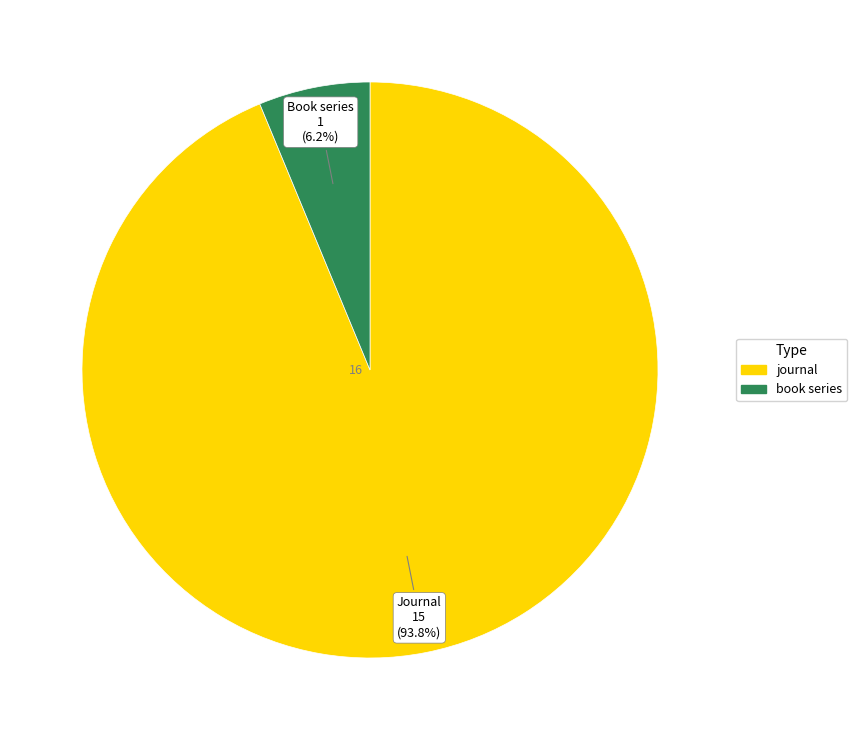

Combined, do journal and book series account for over 50%?

Yes